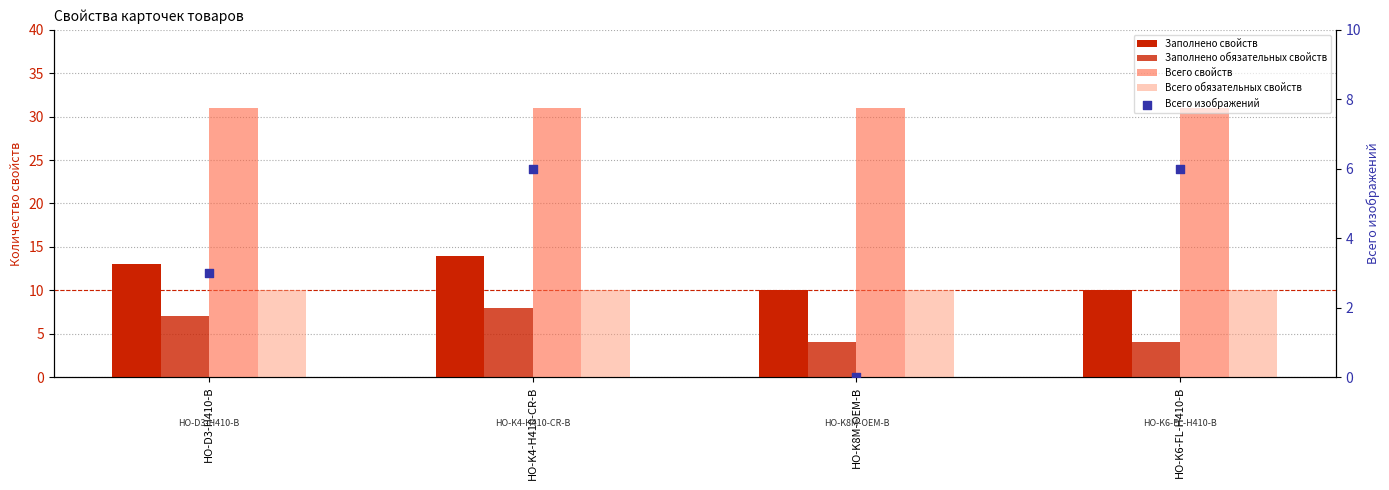

Which series reaches the minimum Y coordinate?

Всего изображений